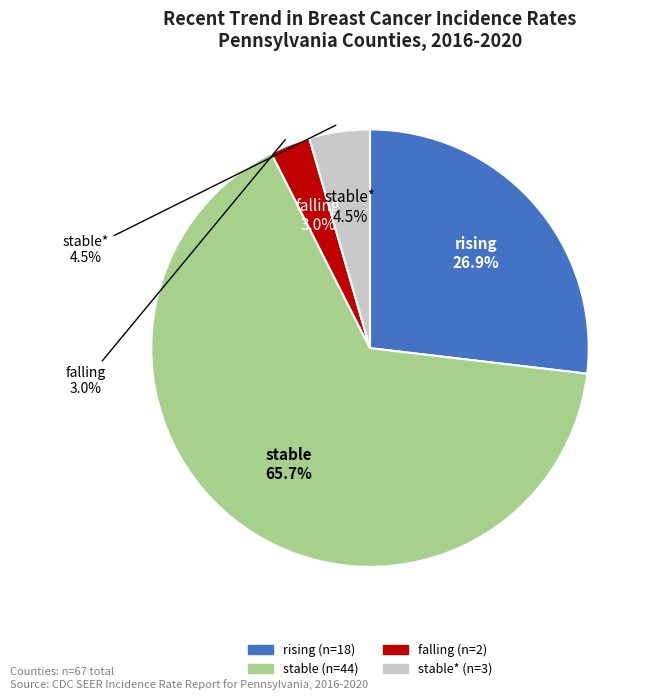

What is the smallest slice in the pie chart?

falling